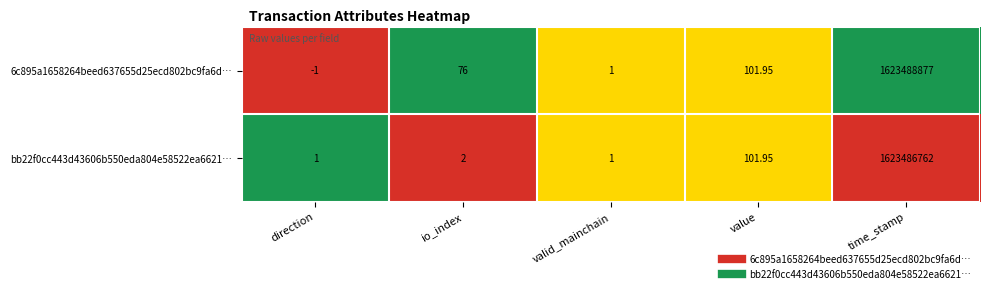

How many distinct data groups are displayed?

2